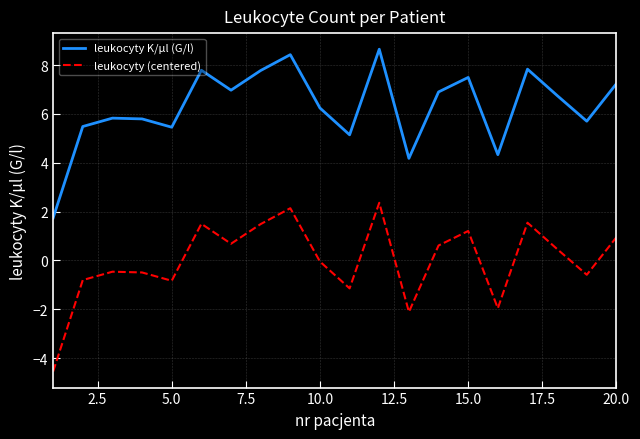

True or false: leukocyty (centered) and leukocyty K/µl (G/l) intersect in this chart.

False